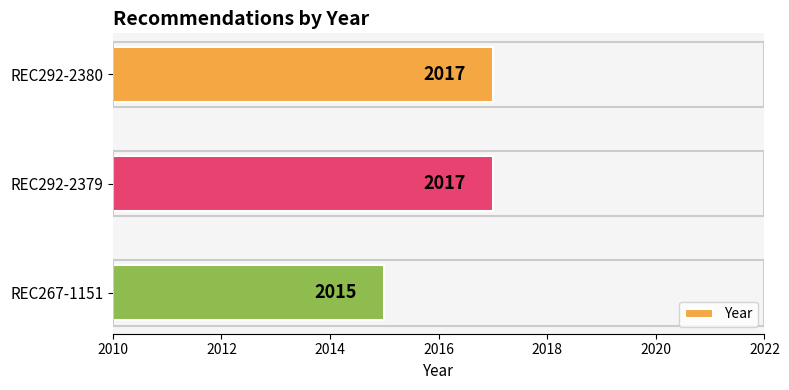

How many bars are there in total?

3